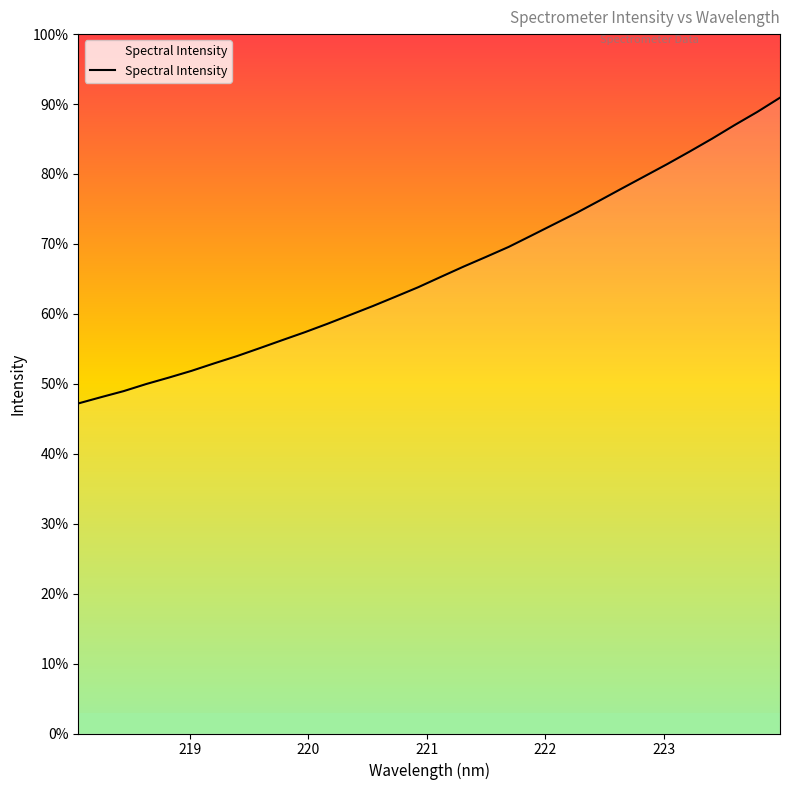

Does the chart display data point markers on the line(s)?

No